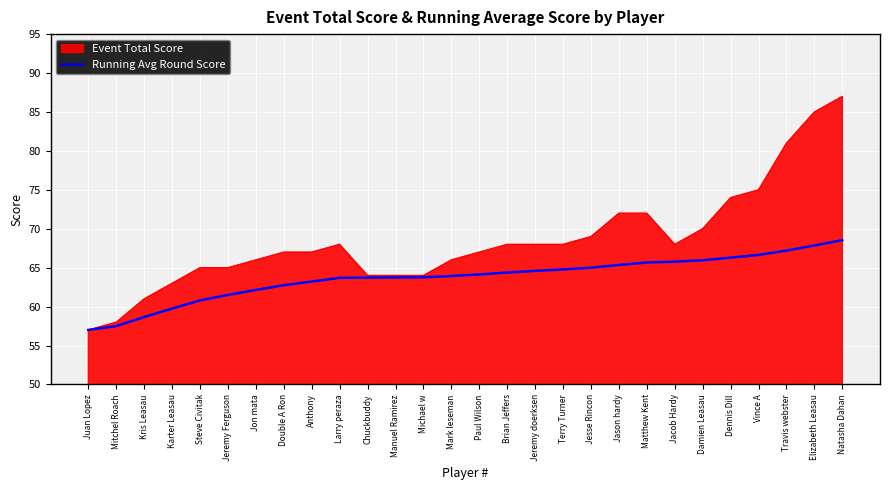

What position from the left is Jacob Hardy?

22